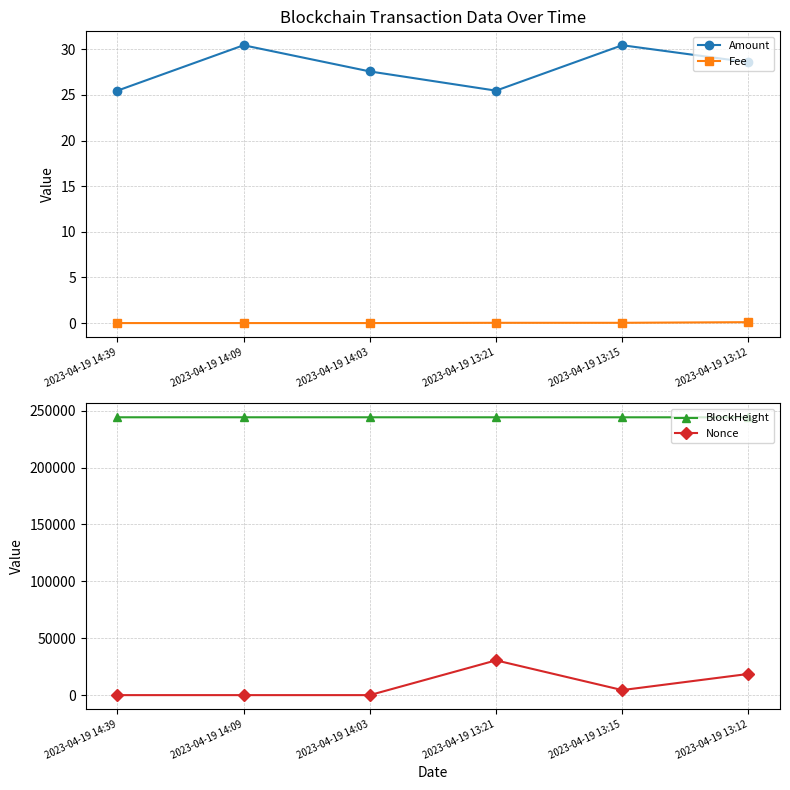

True or false: Fee and Nonce cross at least once.

True